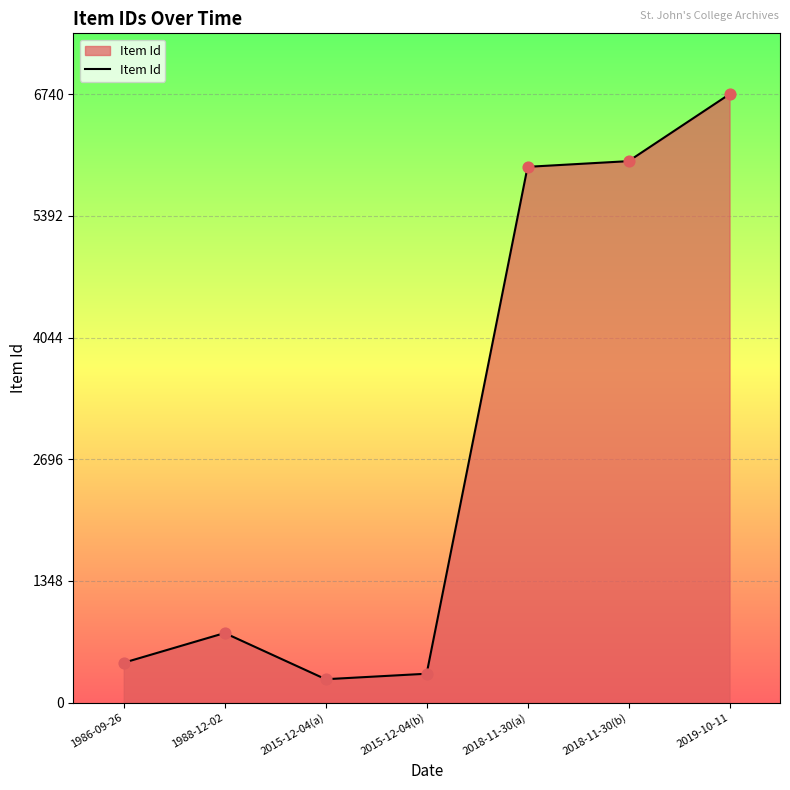

Which has a higher value, 2018-11-30(b) or 1986-09-26?

2018-11-30(b)